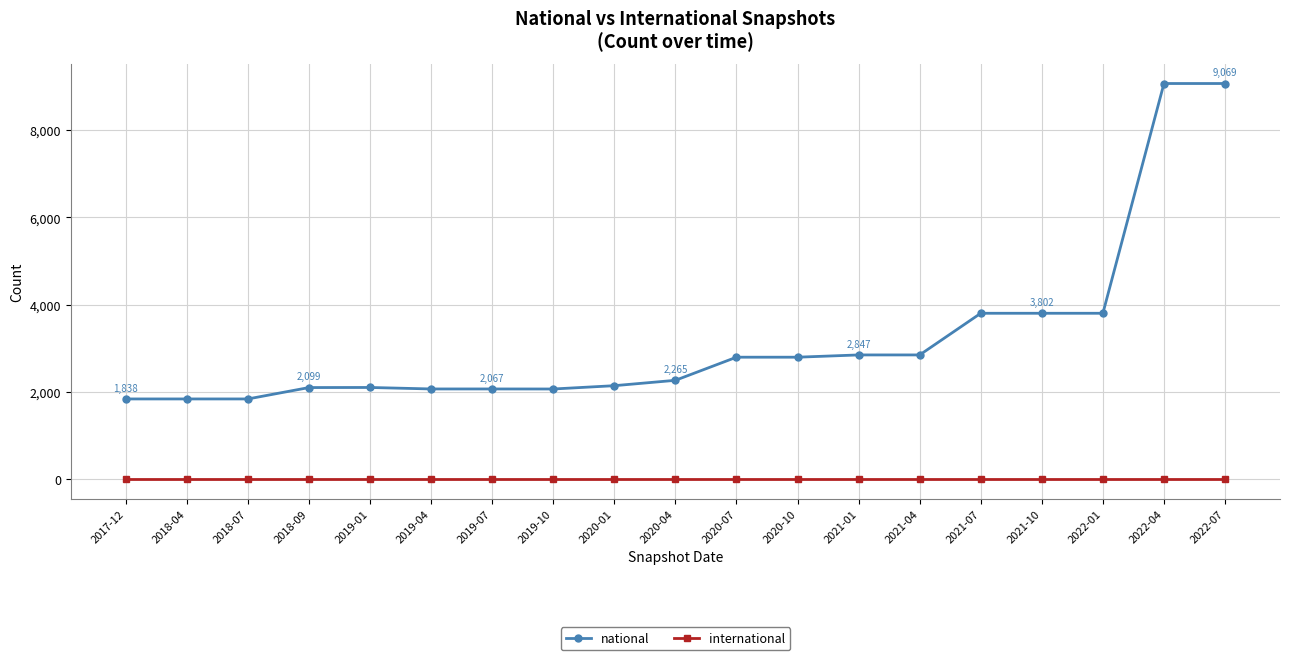

The international series shows 0 at 2019-01. True or false?

True